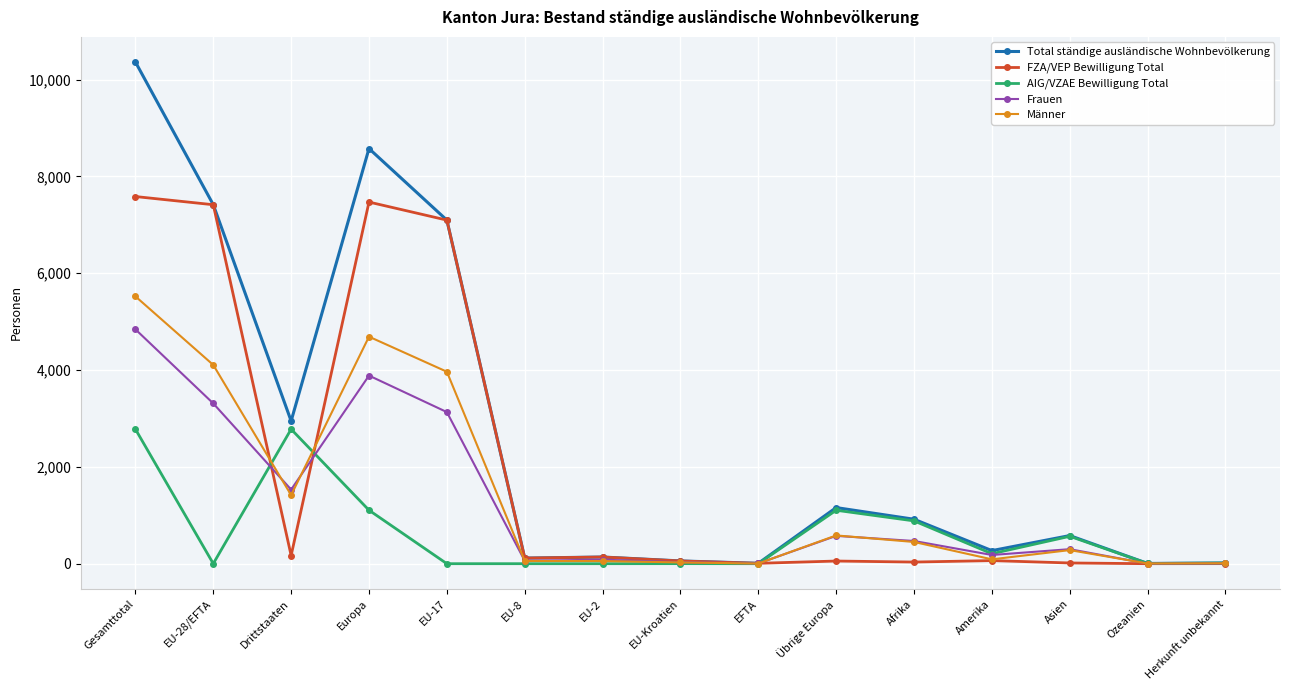

Which series has the largest total across all categories?

Total ständige ausländische Wohnbevölkerung